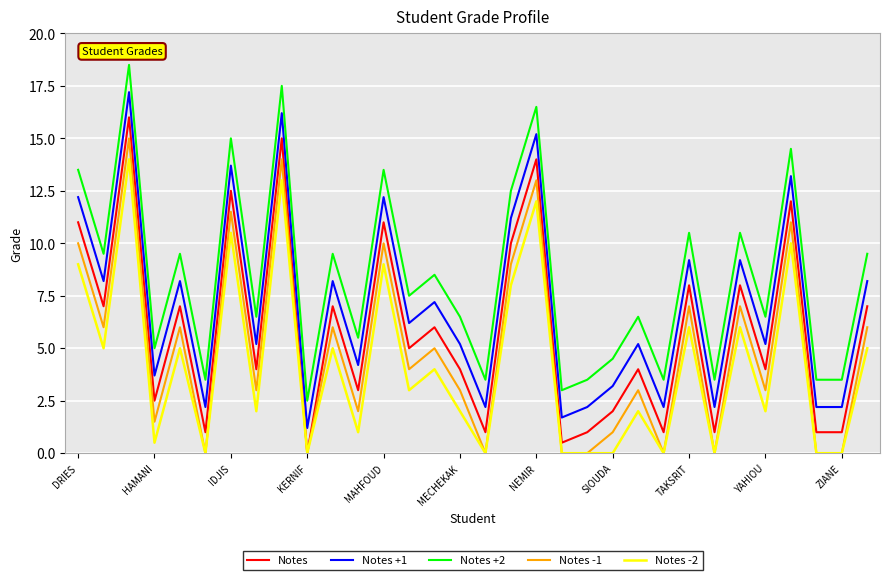

What is the difference between the maximum and minimum values in the Notes -1 series?

15.0